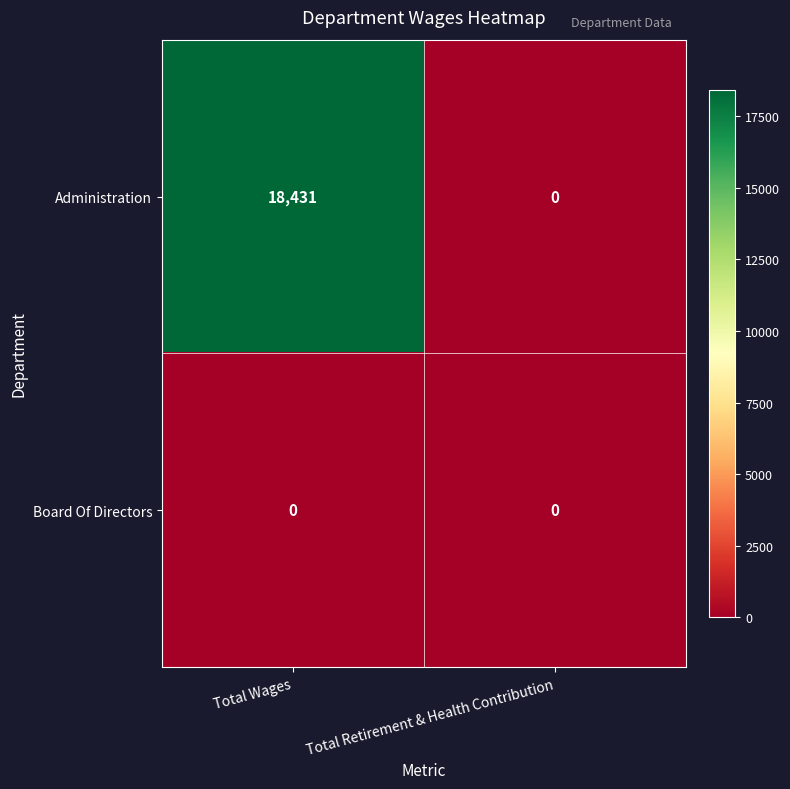

Reading right to left, what are all the values shown in this chart?

Administration: 0	18431
Board Of Directors: 0	0